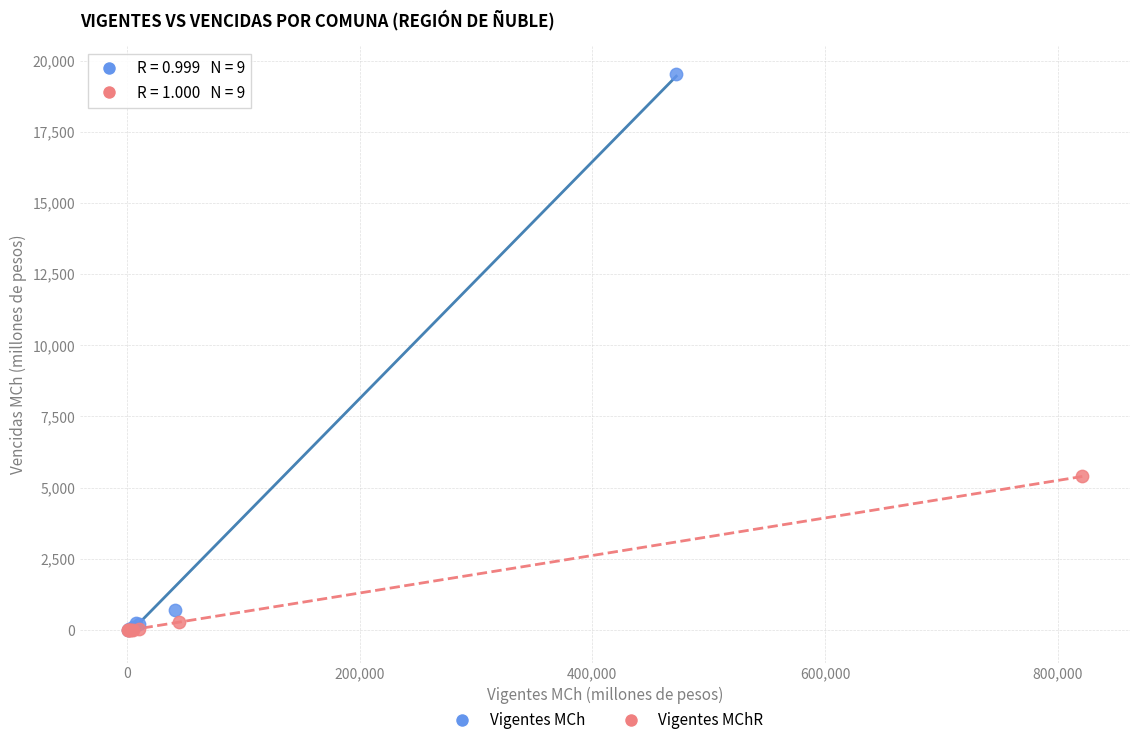

Which series has the largest Y range (max minus min)?

Vigentes MCh